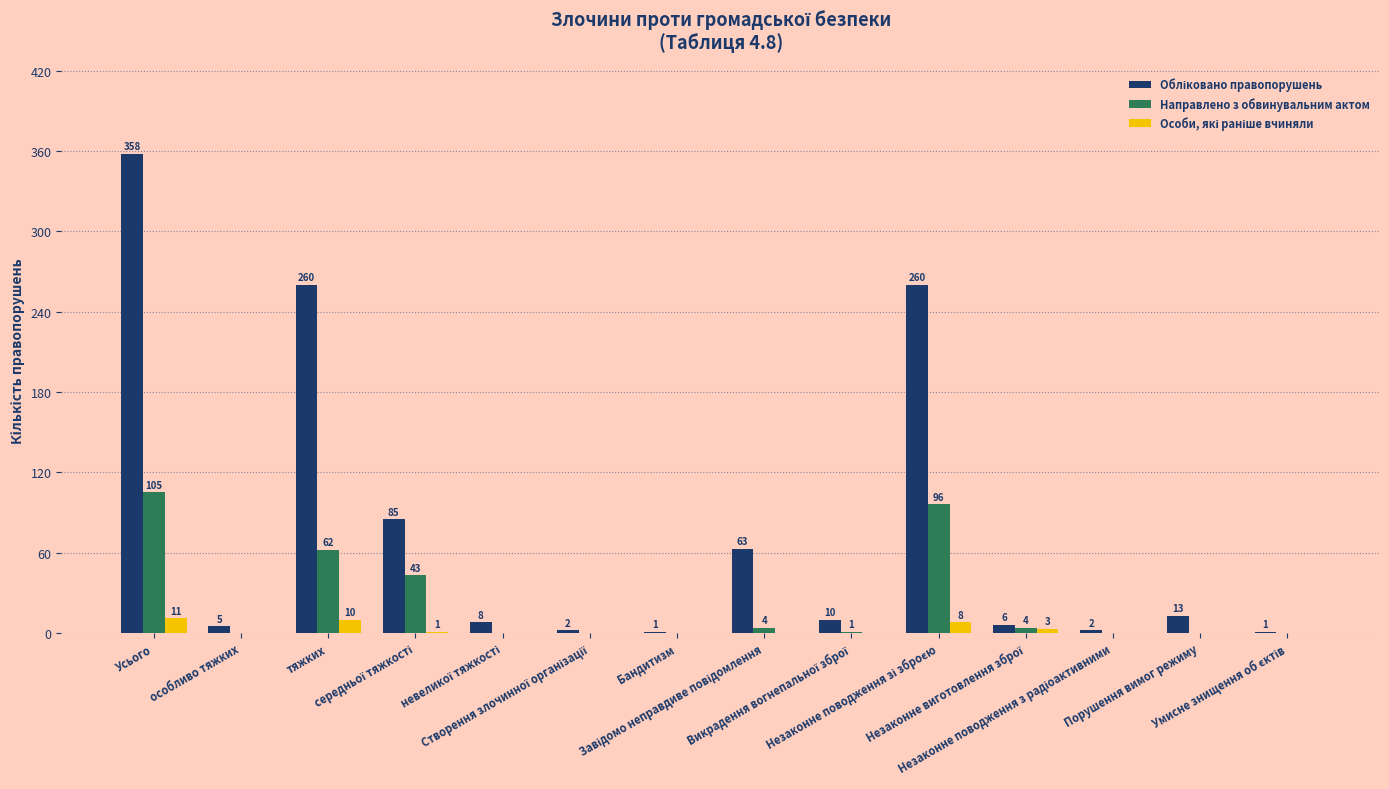

Are the bars horizontal?

No